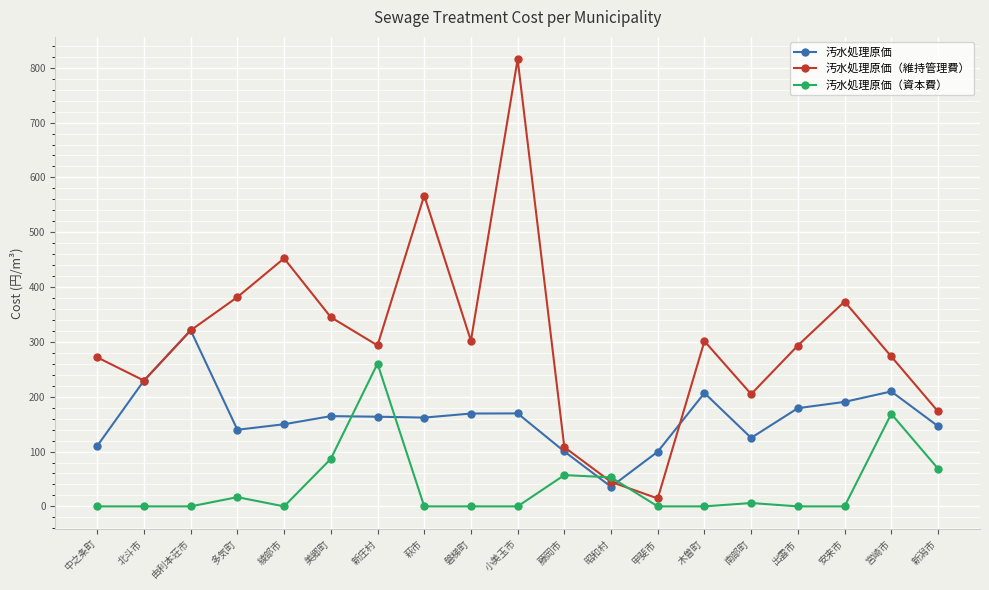

Which series ends up on top after the final intersection of 汚水処理原価 and 汚水処理原価（維持管理費）?

汚水処理原価（維持管理費）